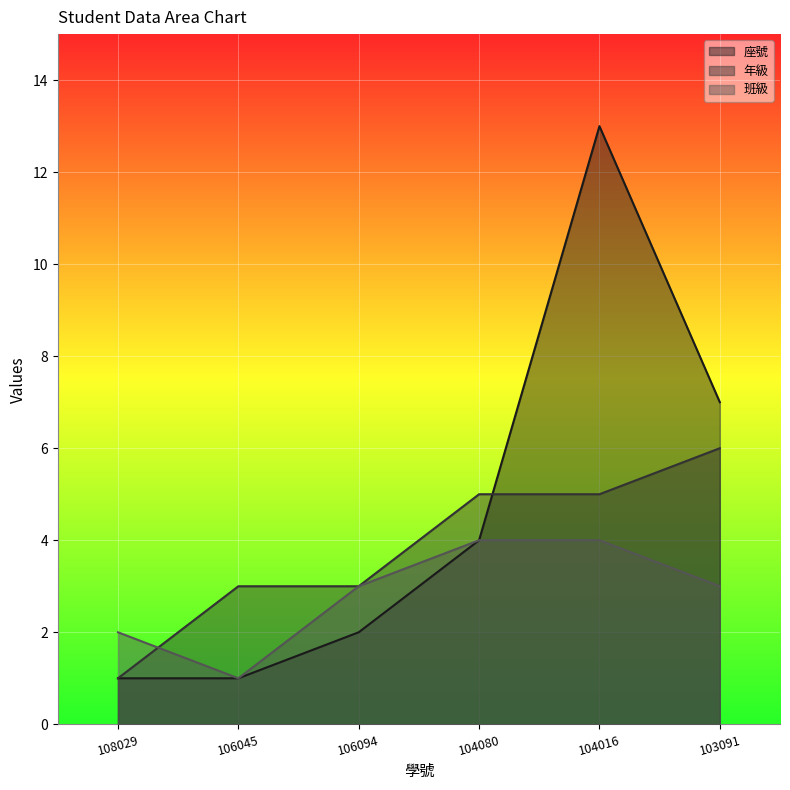

Rank the series by their average value, from lowest to highest.

班級, 年級, 座號